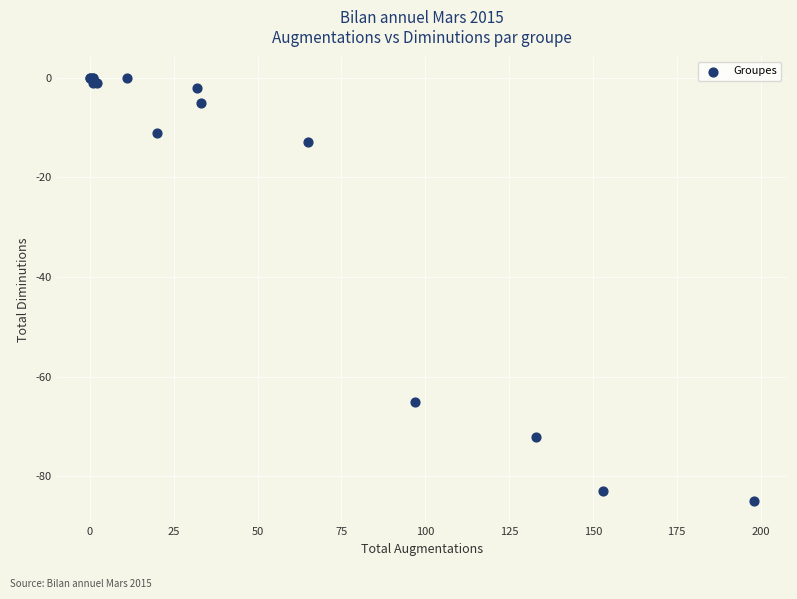

What Y value in the scatter plot is closest to -42?

-65